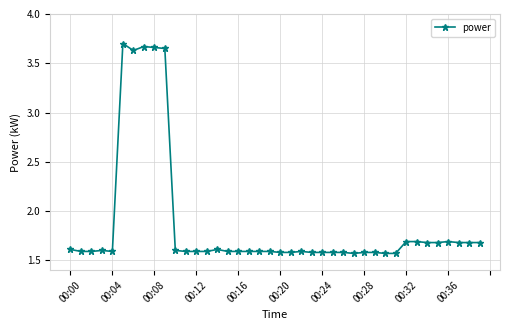

What is the difference between the maximum and minimum values?

2.1